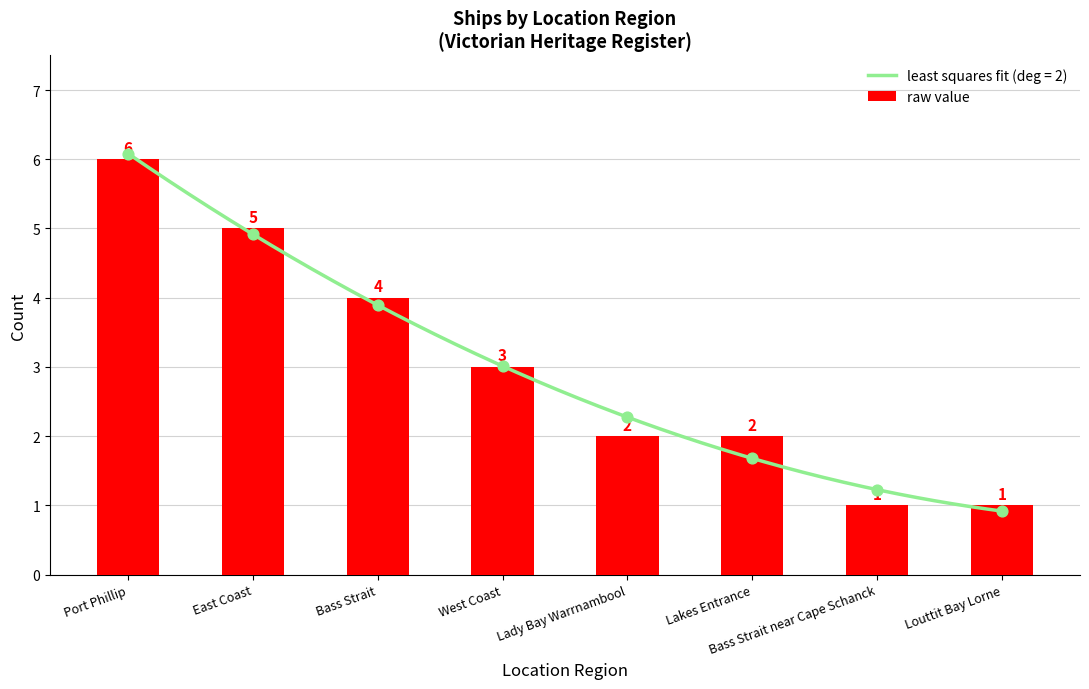

Which has a higher value, Lakes Entrance or East Coast?

East Coast